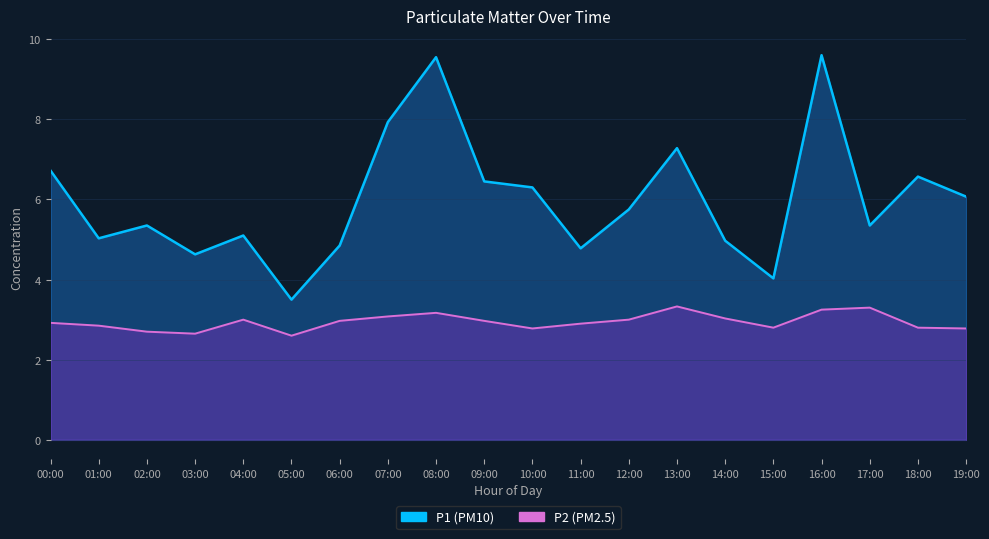

What is the sum of the P2 line values at 07:00 and 09:00?

6.1